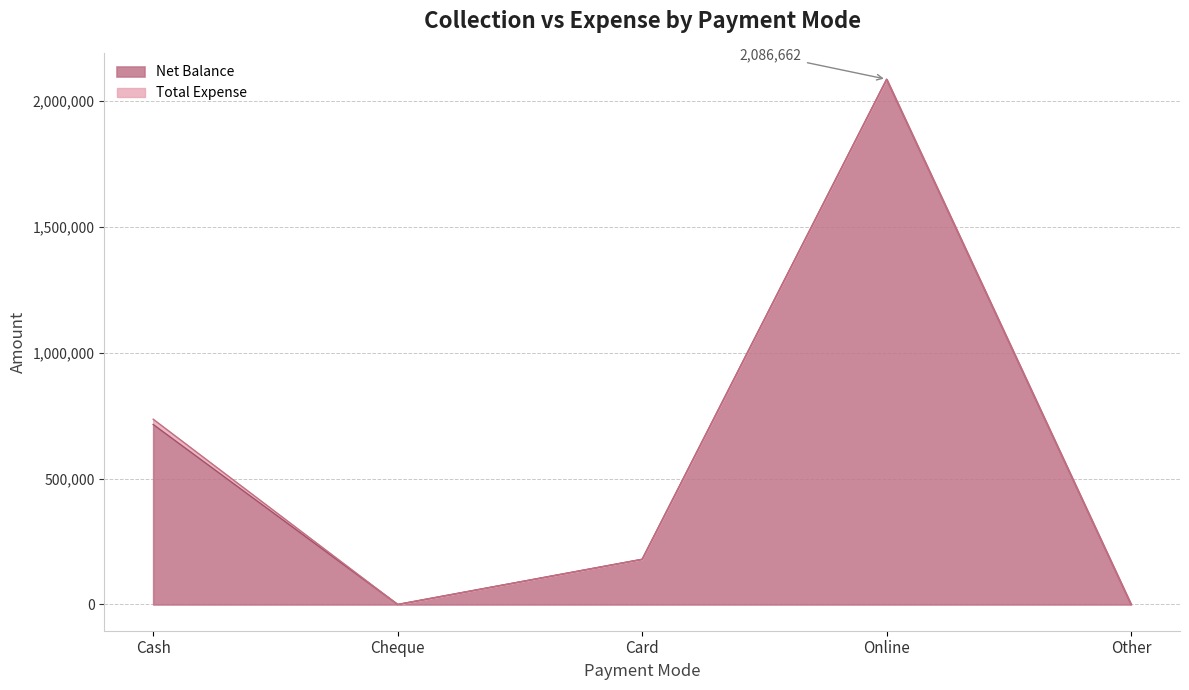

The chart shows a value of 789240 at Online. True or false?

False